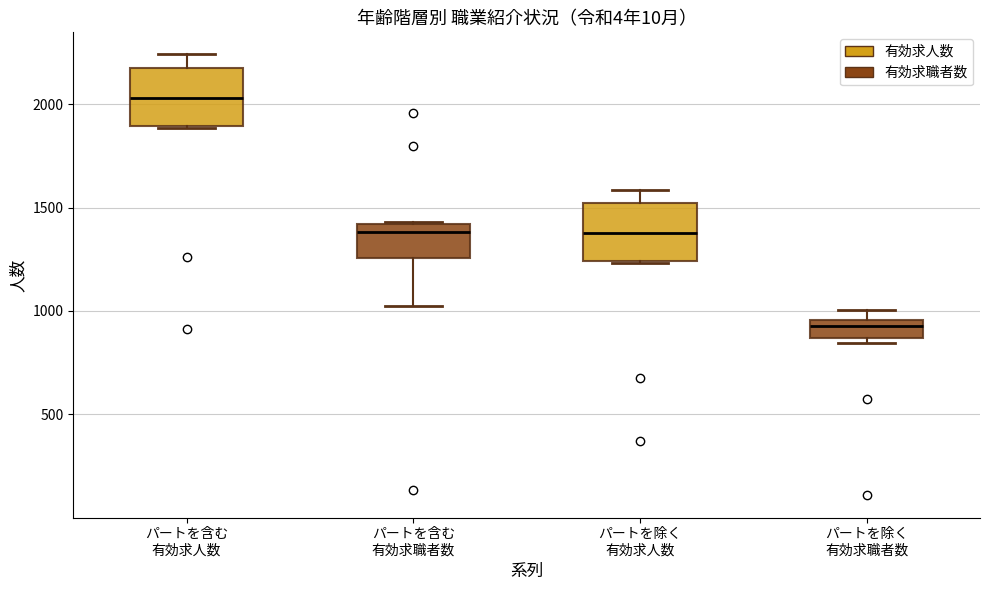

Reading left to right, transcribe this box plot: for each box, give where its median line is, the range the box spans, and where its two whiskers end, as read against the y-axis. The values are not printed on the chart, so give them approximately, as read against the axis.

パートを含む 有効求人数: median 2050, box 1900 to 2200, whiskers 1900 to 2250
パートを含む 有効求職者数: median 1400 (just below the box's upper edge), box 1250 to 1400, whiskers 1000 to 1450
パートを除く 有効求人数: median 1400, box 1250 to 1500, whiskers 1250 to 1600
パートを除く 有効求職者数: median 950 (just below the box's upper edge), box 850 to 950, whiskers 850 (just below the box's lower edge) to 1000